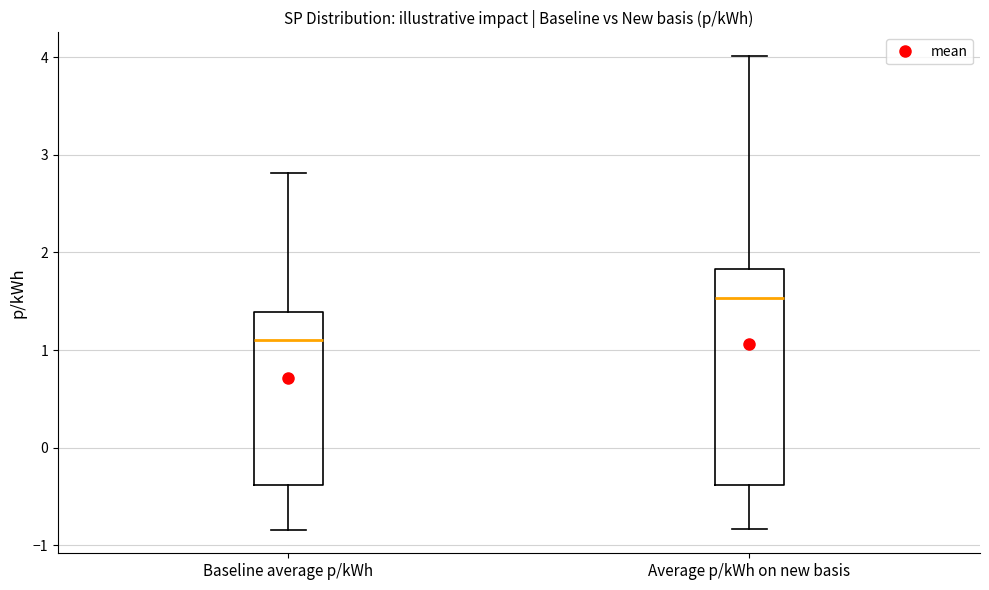

Reading left to right, read every box against the y-axis: the position of its median line, the range the box covers, and the ends of its whiskers. The values are not printed on the chart, so give them approximately, as read against the axis.

Baseline average p/kWh: median 1.1, box -0.4 to 1.4, whiskers -0.8 to 2.8
Average p/kWh on new basis: median 1.5, box -0.4 to 1.8, whiskers -0.8 to 4.0